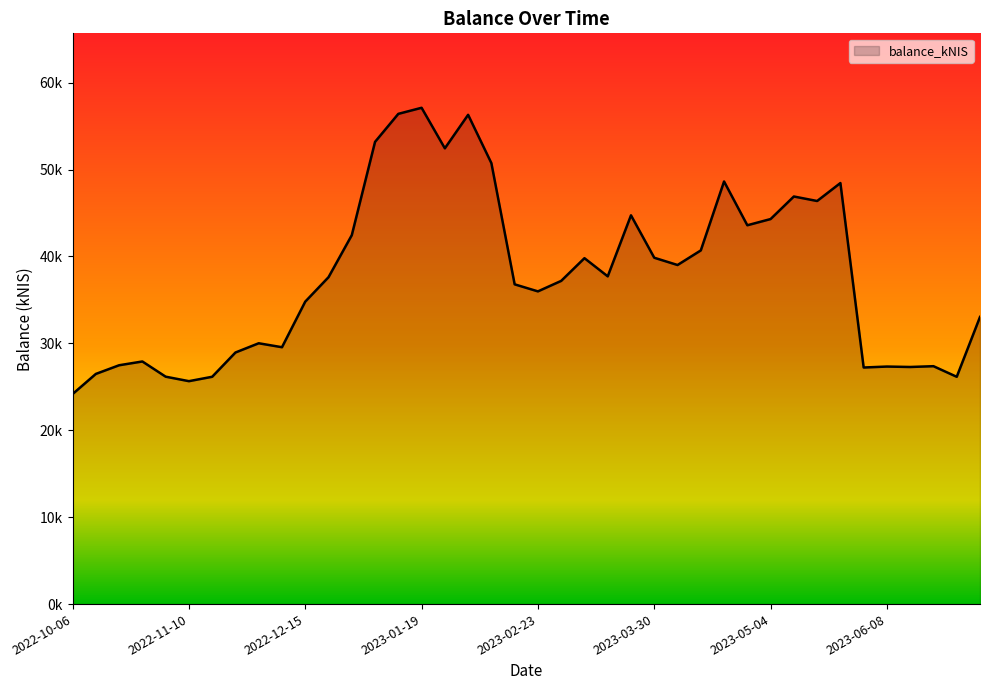

What is the sum of all values?

1512118.0